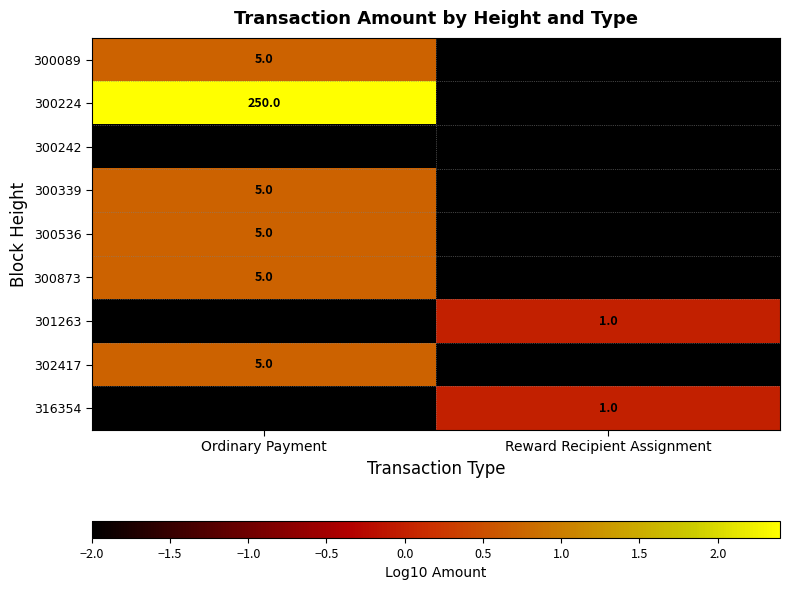

What is the difference between the 300873 values at Ordinary Payment and Reward Recipient Assignment?

5